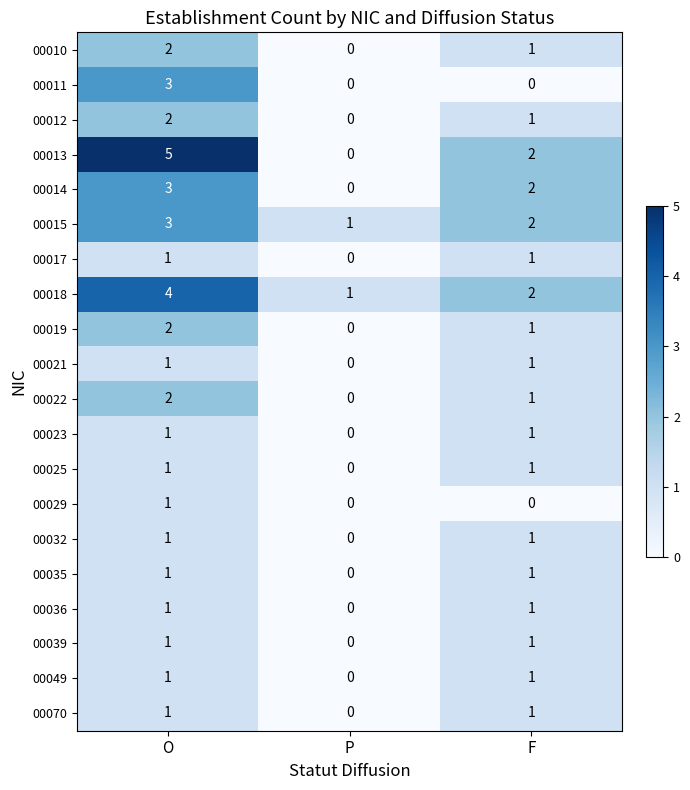

Where is 00017 nearest to the value 0?

P